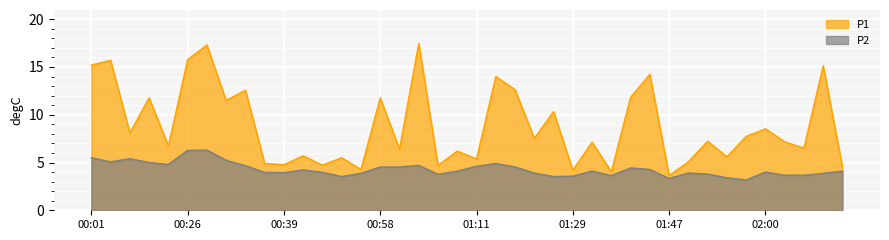

What is the total value across all series at 00:07?

13.5